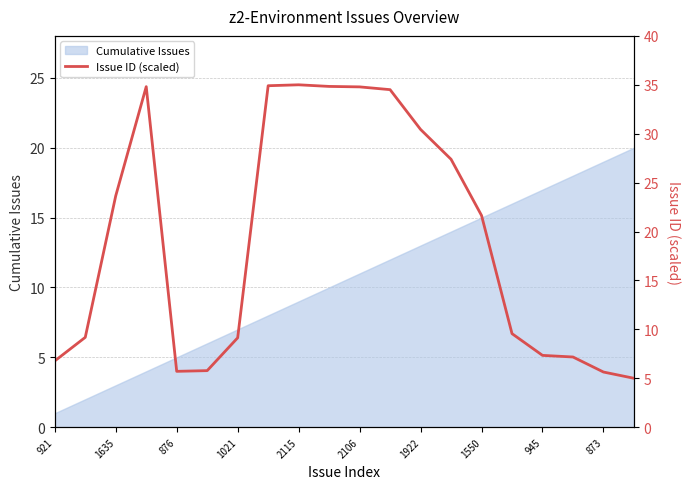

The Cumulative Issues series shows 1 at 921. True or false?

True